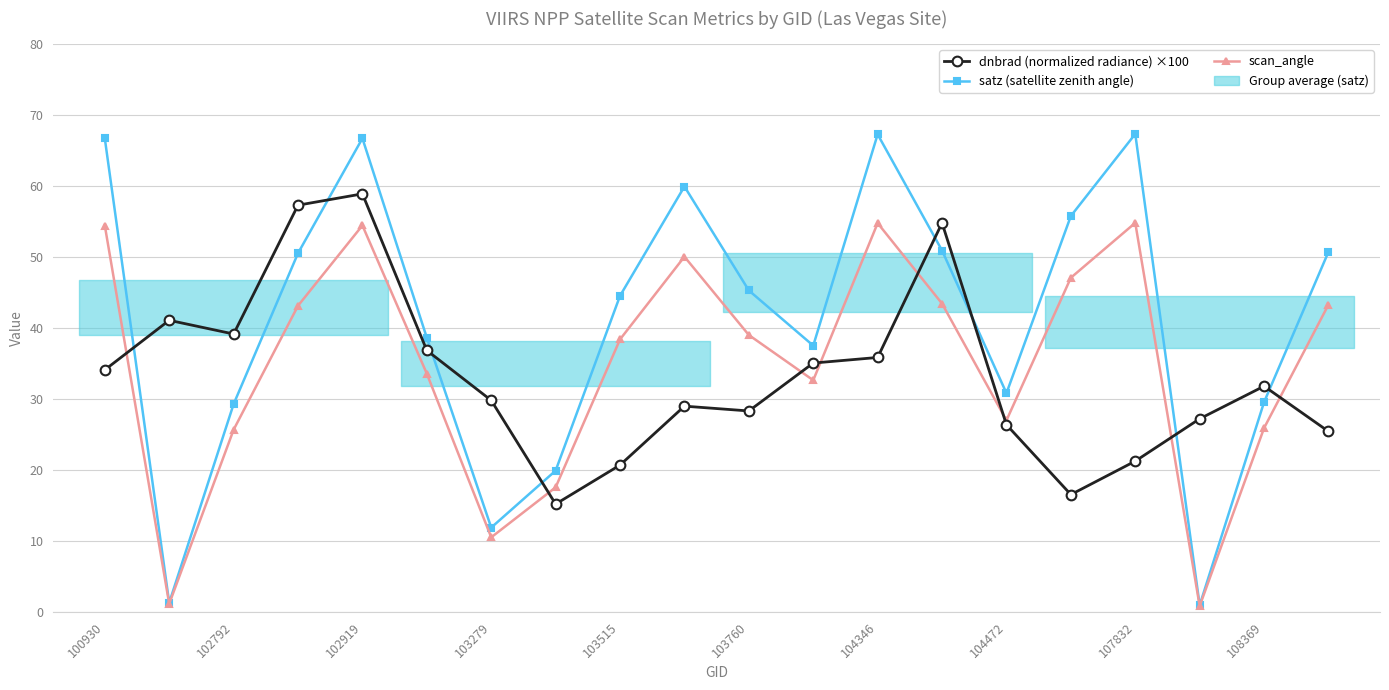

How many intersections are there between dnbrad (normalized radiance) ×100 and scan_angle?

8